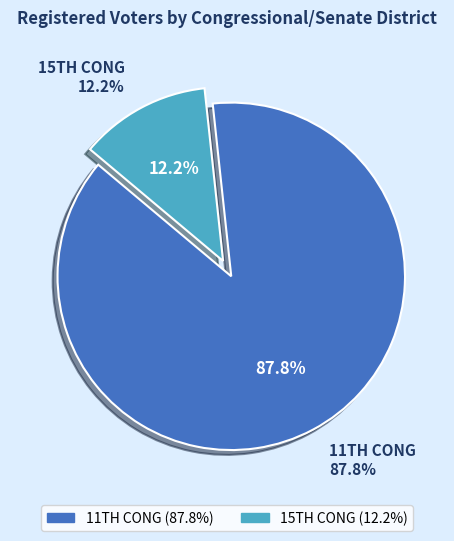

What is the largest slice in the pie chart?

11TH CONG